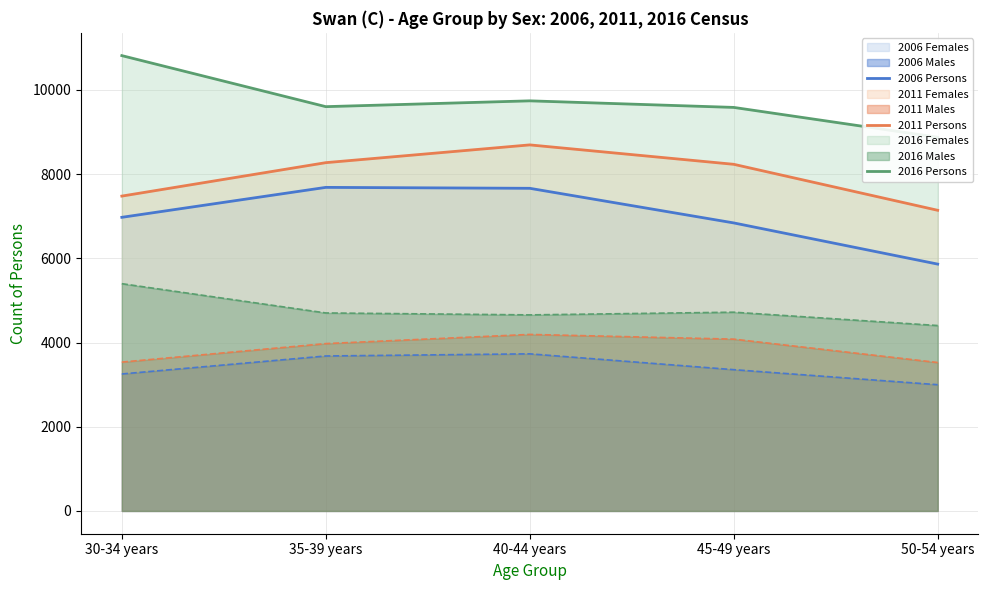

Between 30-34 years and 35-39 years, which series saw the biggest shift?

2016 Persons